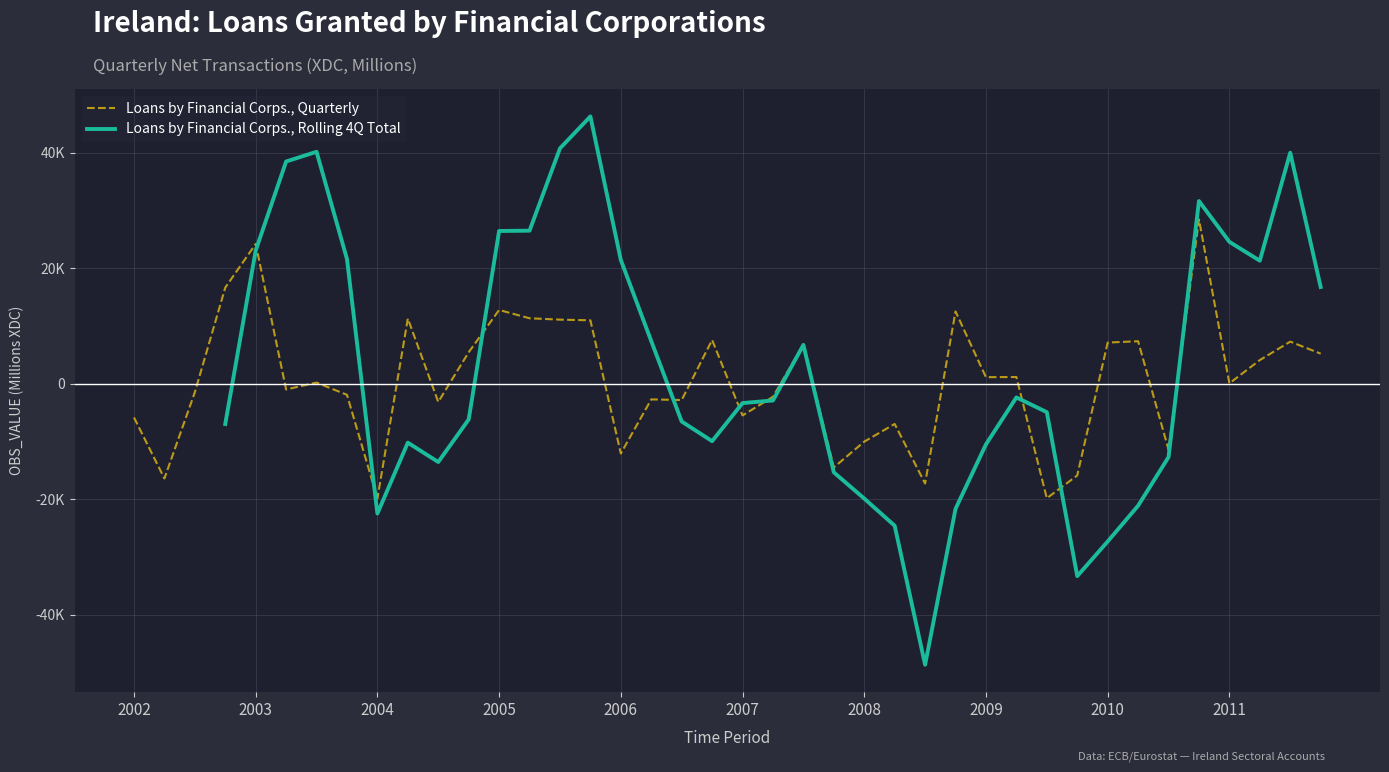

What position from the right is 2004-Q4?

29